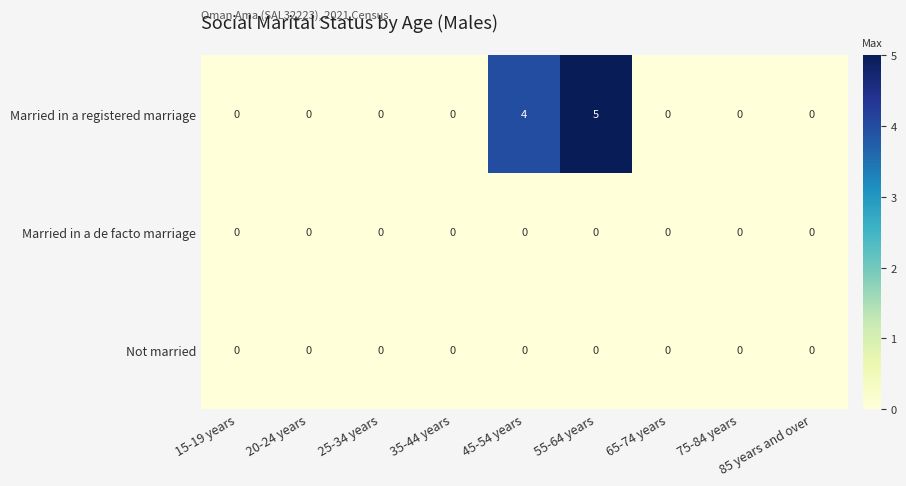

True or false: Not married has a value of 0 at 45-54 years.

True